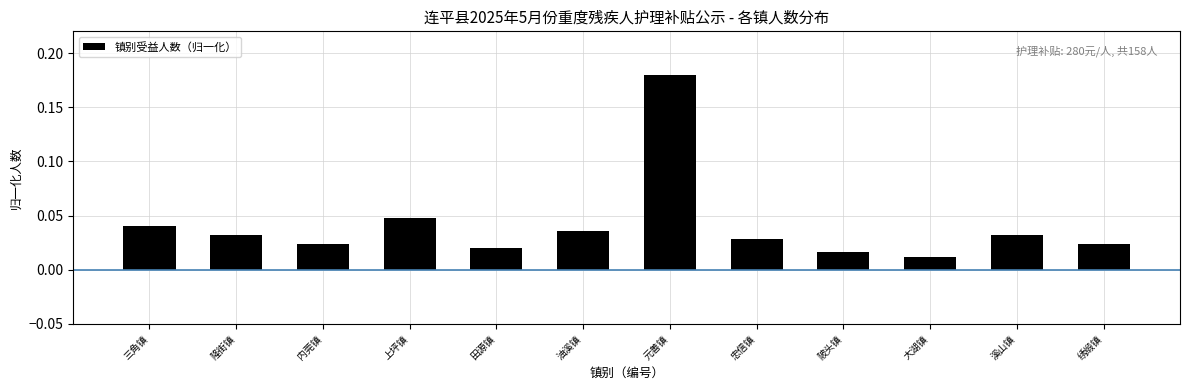

What position from the left is 忠信镇?

8